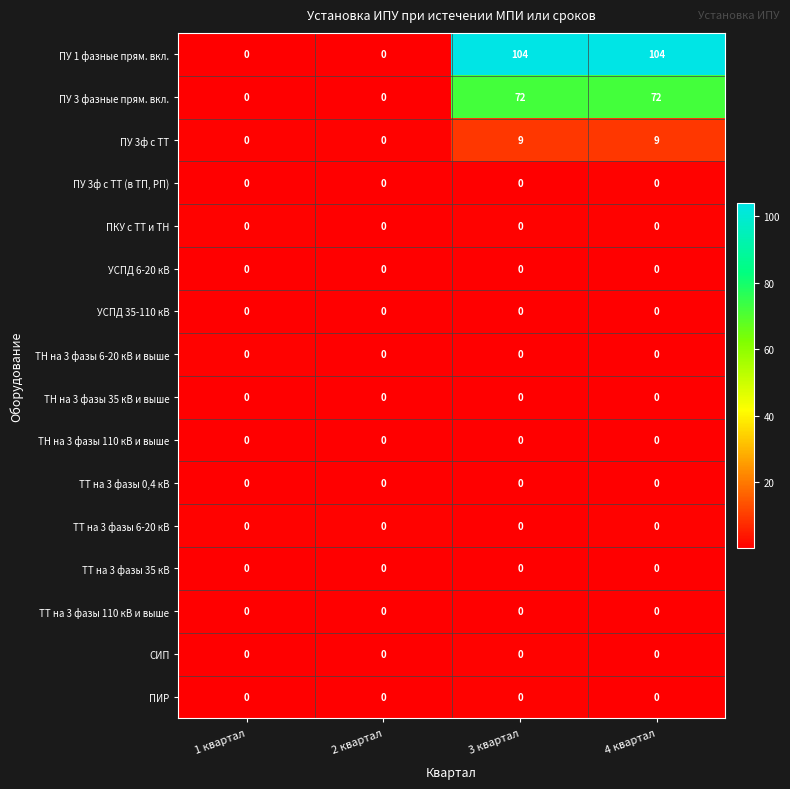

Which series has the largest range (max minus min)?

row_0